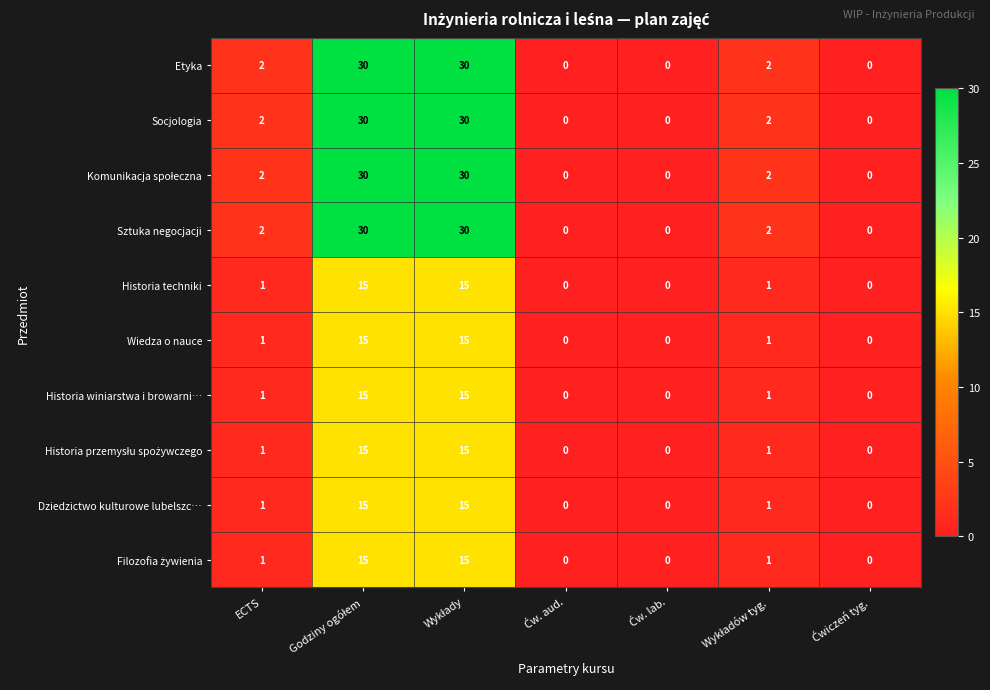

What is the difference between the second highest and second lowest values in the Historia winiarstwa i browarni… series?

15